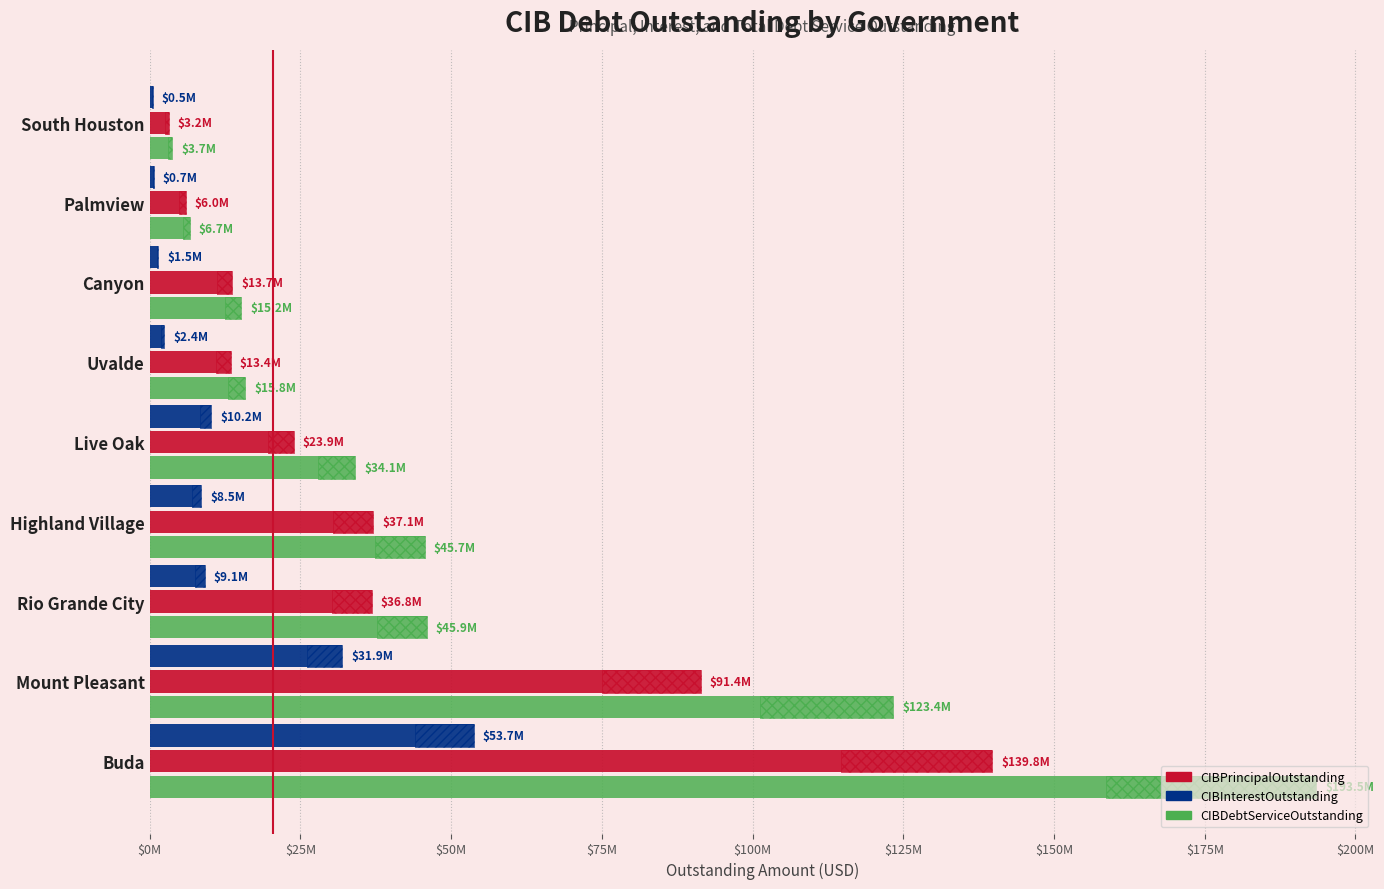

What is the average value of the CIBPrincipalOutstanding series?

40598444.4